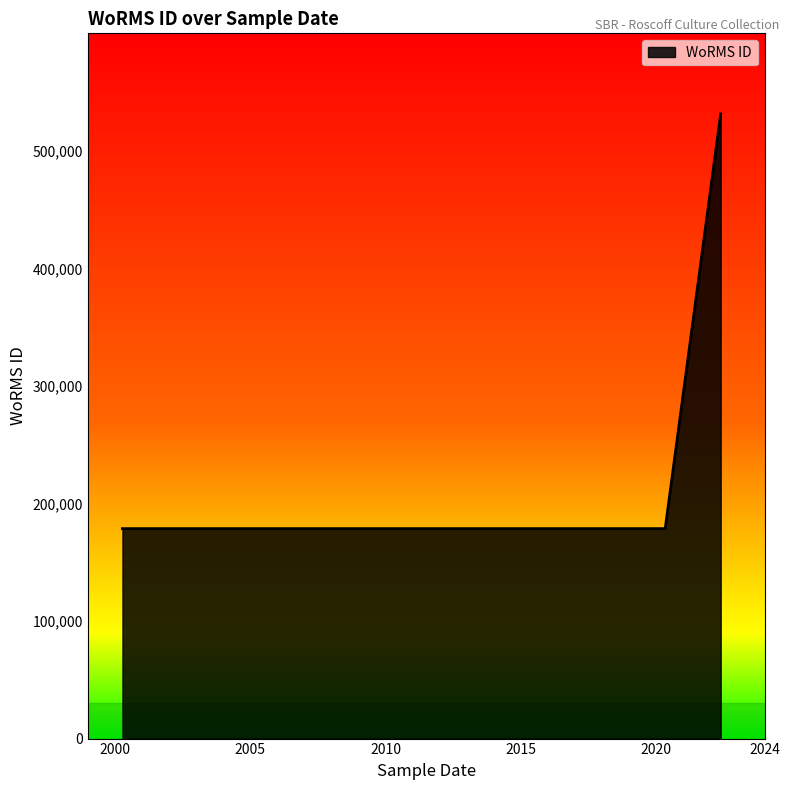

What is the greatest value displayed?

531445